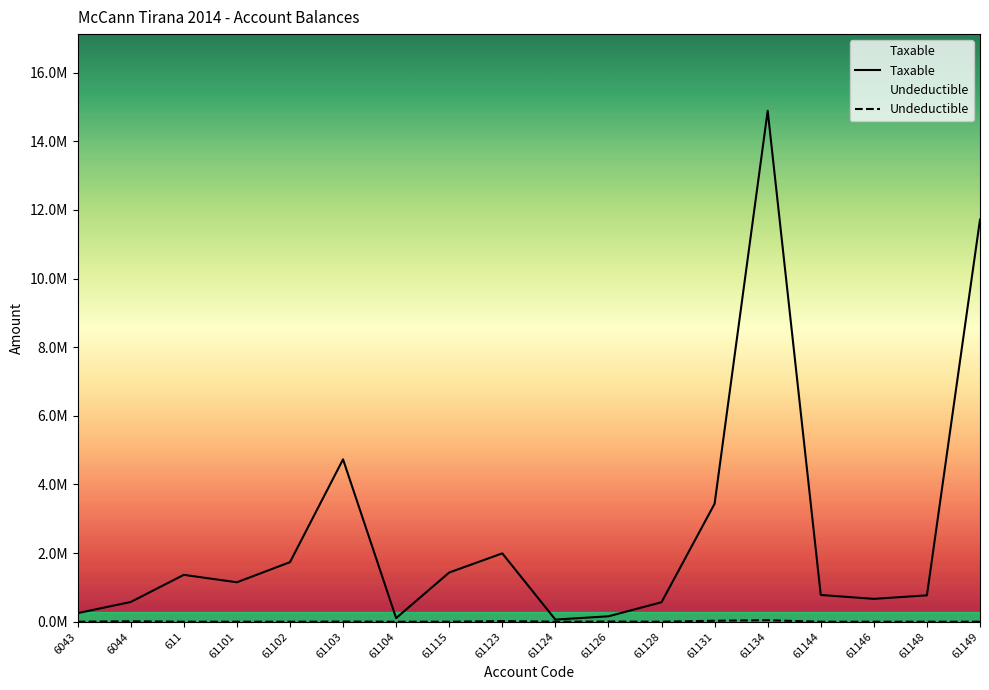

At which category does Undeductible reach its first local peak?

6044